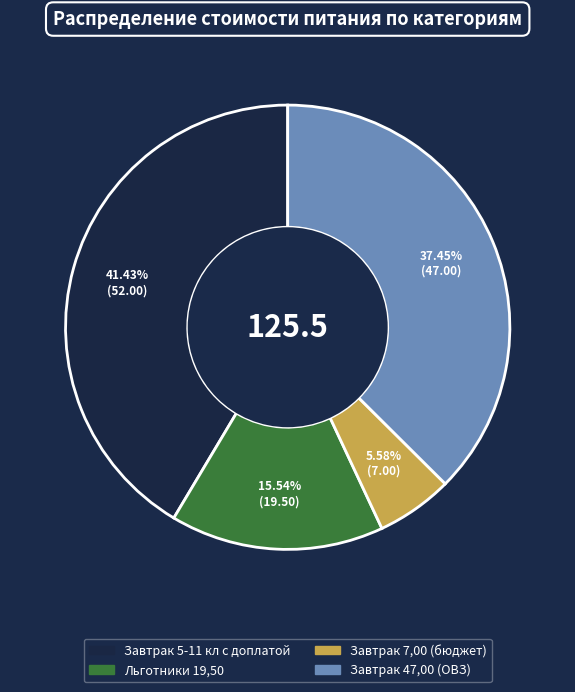

Does Завтрак 7,00 (бюджет) account for over 50% of the chart?

No